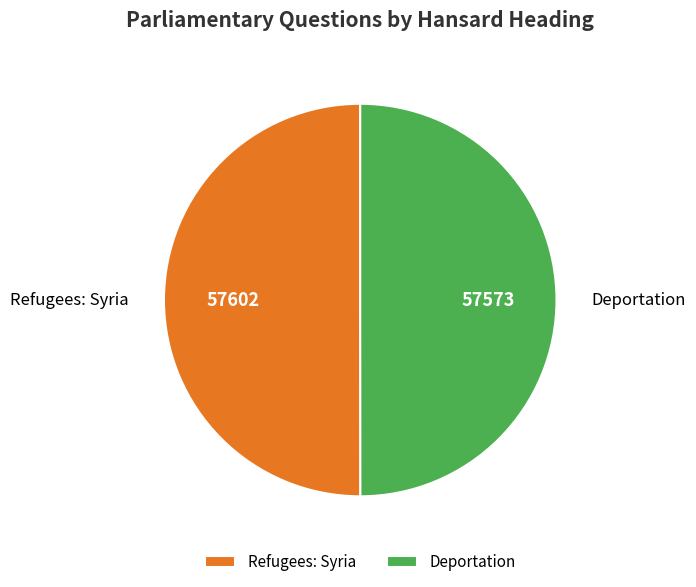

Is it true that Refugees: Syria is 61% of the pie?

False